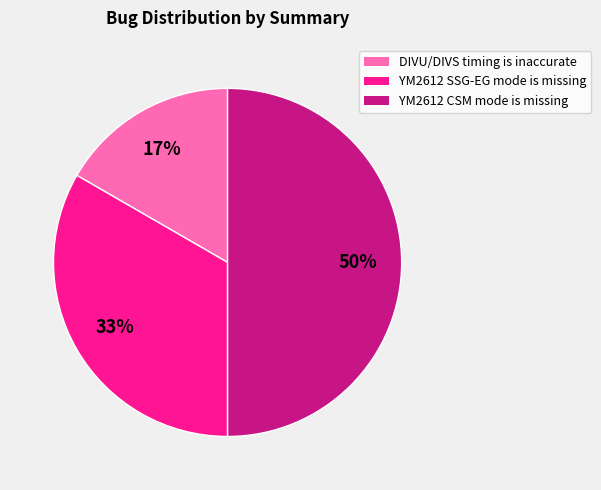

Rank the categories by value from lowest to highest.

DIVU/DIVS timing is inaccurate, YM2612 SSG-EG mode is missing, YM2612 CSM mode is missing